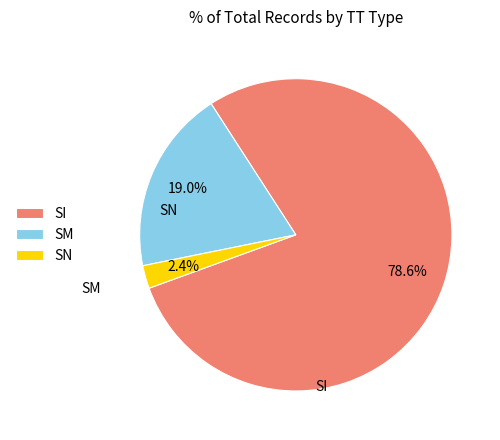

Combined, what portion of the pie is SN and SM?

21.4%